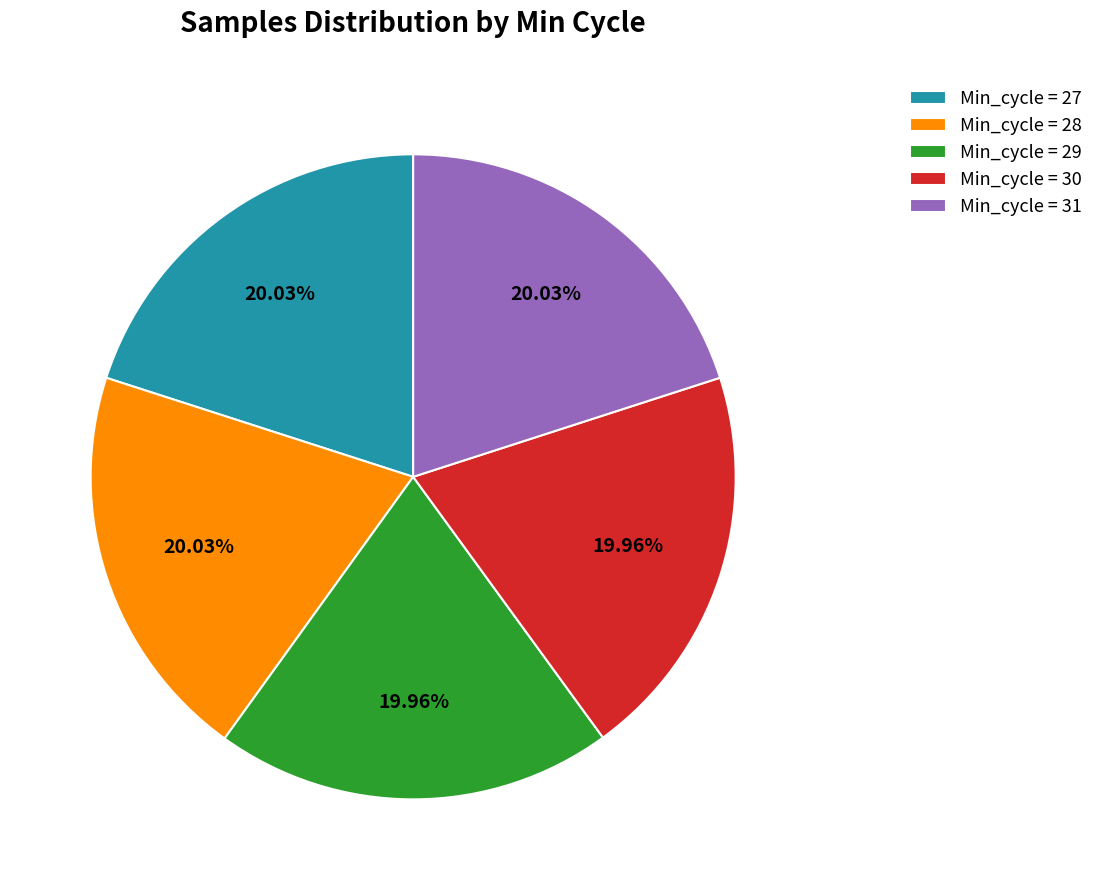

Does Min_cycle = 30 account for over 50% of the chart?

No